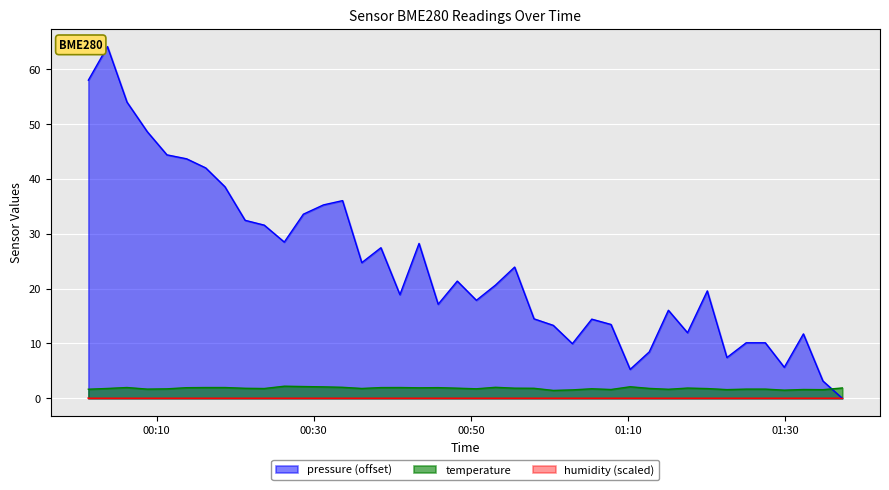

Which series has the widest spread of values?

pressure (offset)